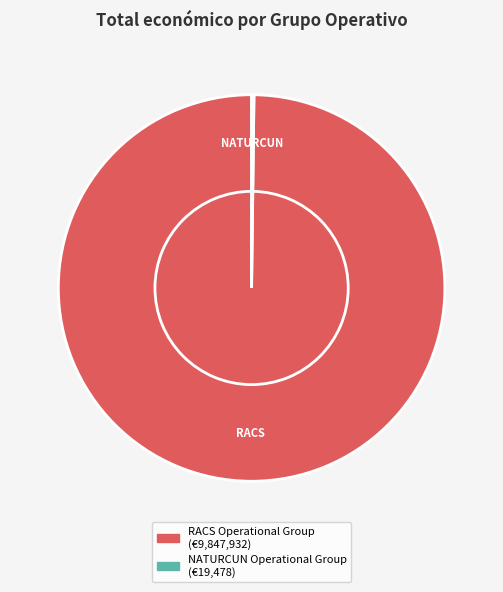

Which category has the biggest portion of the pie?

RACS Operational Group